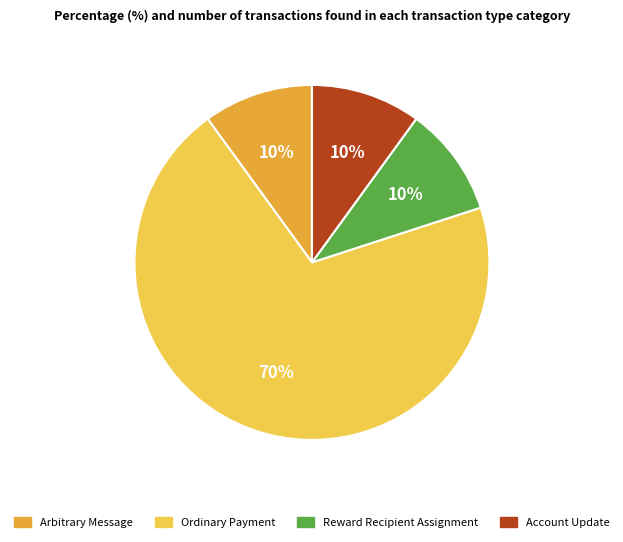

True or false: Ordinary Payment accounts for 65% of the total.

False